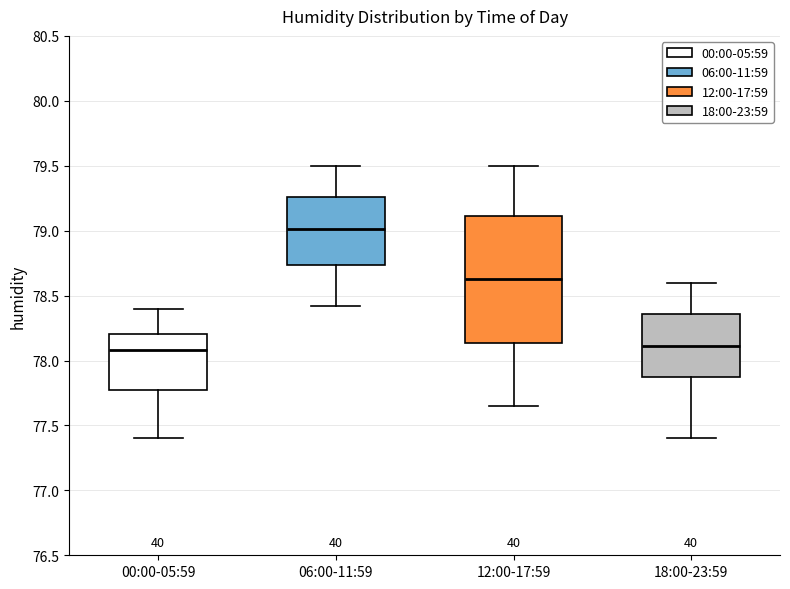

Reading left to right, read every box against the y-axis: the position of its median line, the range the box covers, and the ends of its whiskers. The values are not printed on the chart, so give them approximately, as read against the axis.

00:00-05:59: median 78.10, box 77.80 to 78.20, whiskers 77.40 to 78.40
06:00-11:59: median 79.00, box 78.75 to 79.25, whiskers 78.40 to 79.50
12:00-17:59: median 78.65, box 78.15 to 79.10, whiskers 77.65 to 79.50
18:00-23:59: median 78.10, box 77.85 to 78.35, whiskers 77.40 to 78.60